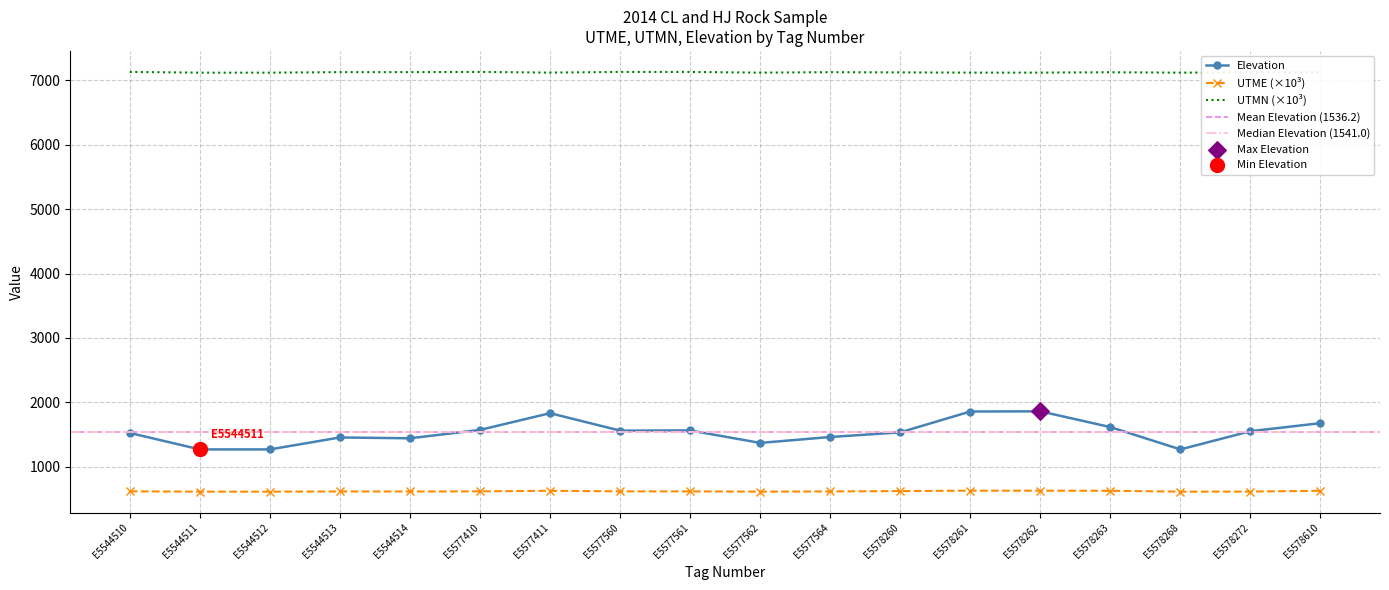

Which series contains the lowest Y value?

UTME